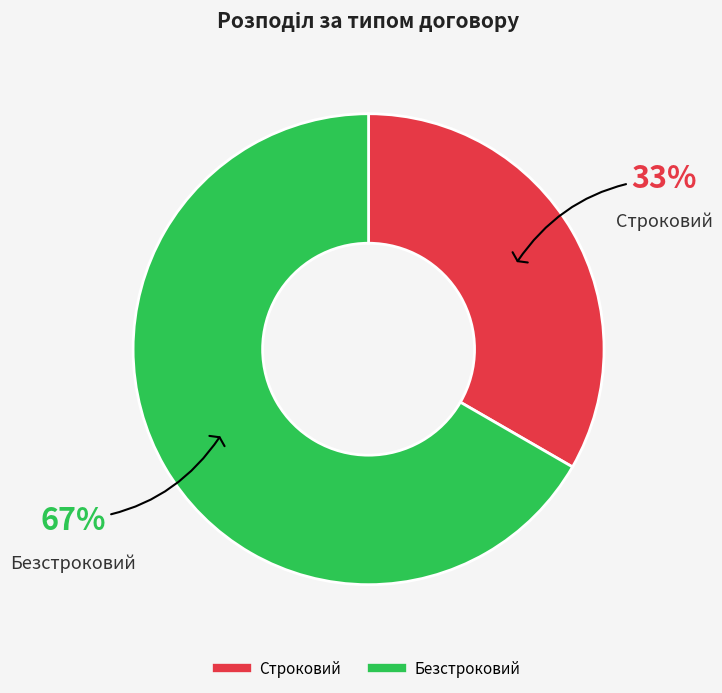

How many segments does this pie chart have?

2